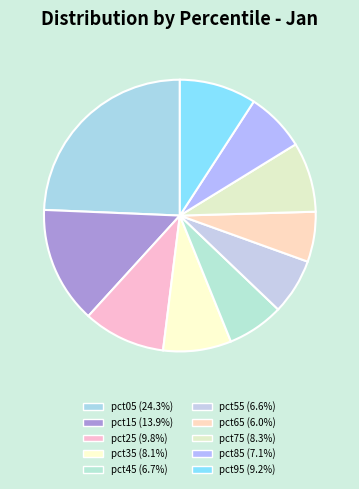

How many segments does this pie chart have?

10